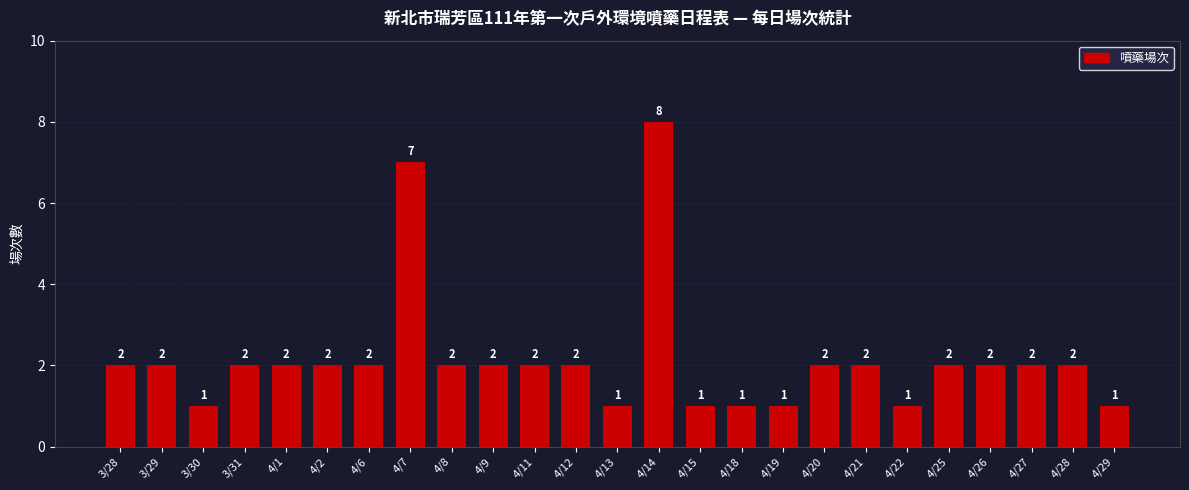

Reading left to right, extract all data points from this chart.

3/28=2	3/29=2	3/30=1	3/31=2	4/1=2	4/2=2	4/6=2	4/7=7	4/8=2	4/9=2	4/11=2	4/12=2	4/13=1	4/14=8	4/15=1	4/18=1	4/19=1	4/20=2	4/21=2	4/22=1	4/25=2	4/26=2	4/27=2	4/28=2	4/29=1